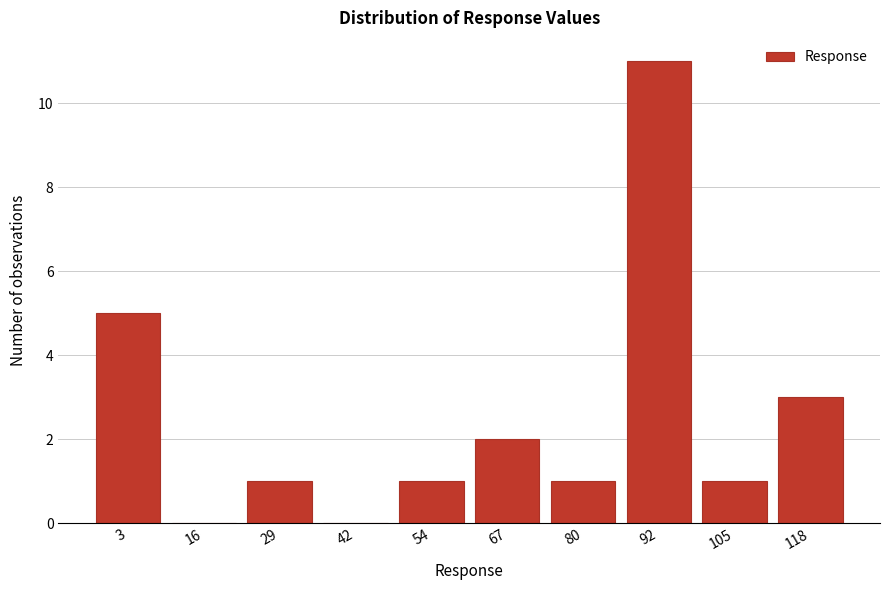

Reading right to left, what are all the values shown in this chart?

118=3	105=1	92=11	80=1	67=2	54=1	42=0	29=1	16=0	3=5